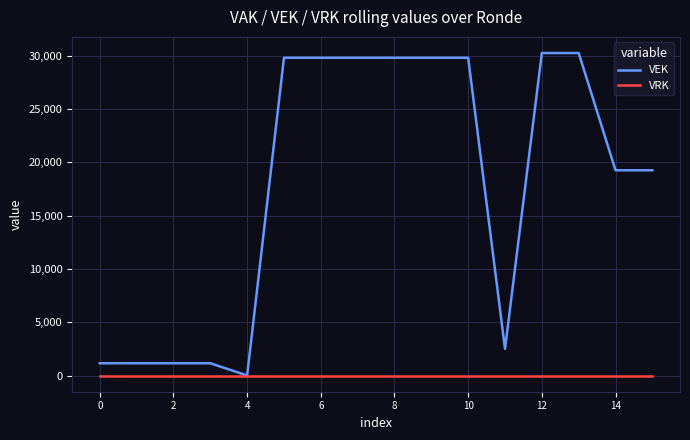

Count the number of categories in the chart.

16